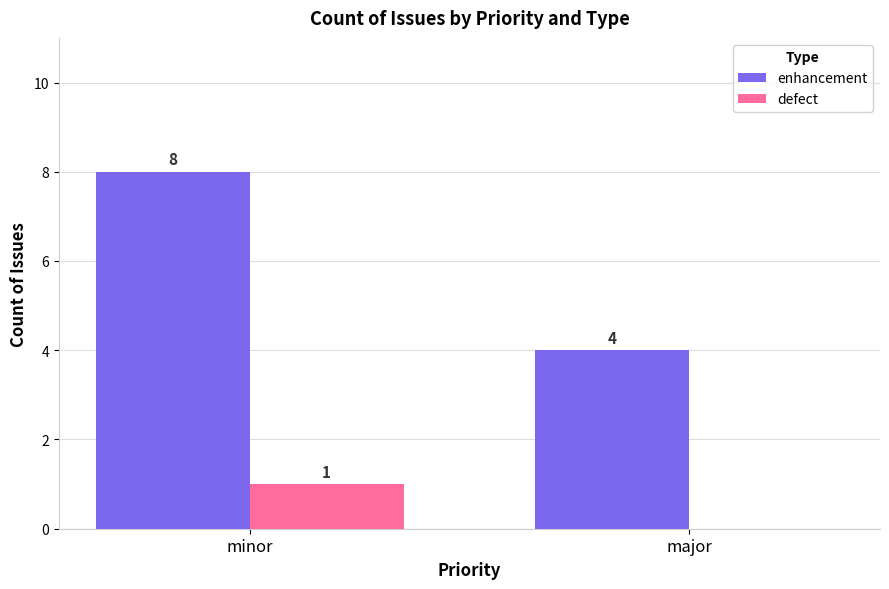

What is the average value of the enhancement series?

6